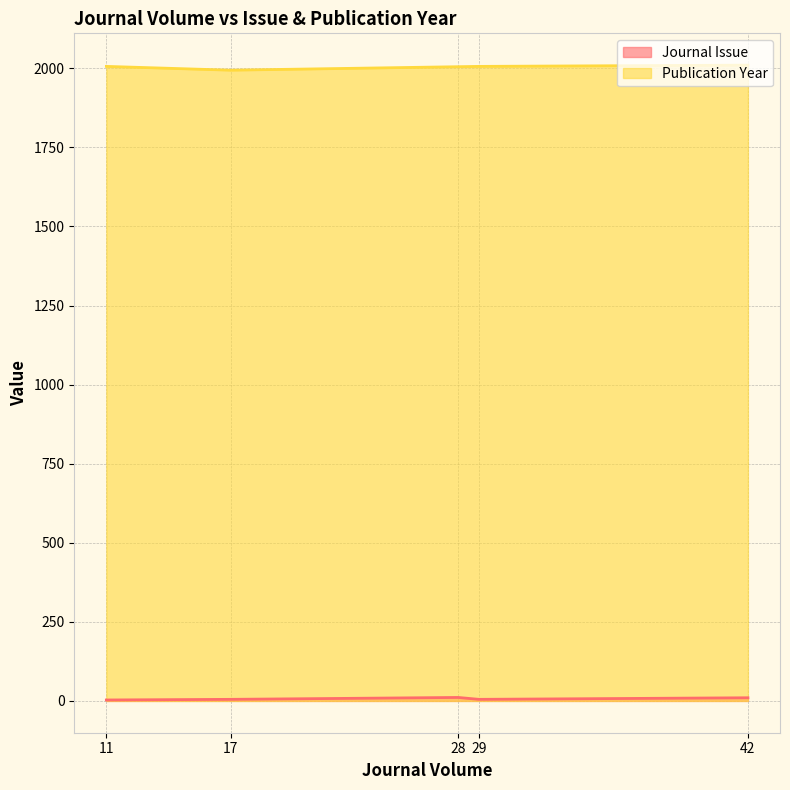

What is the difference between the maximum and minimum values in the Publication Year series?

16